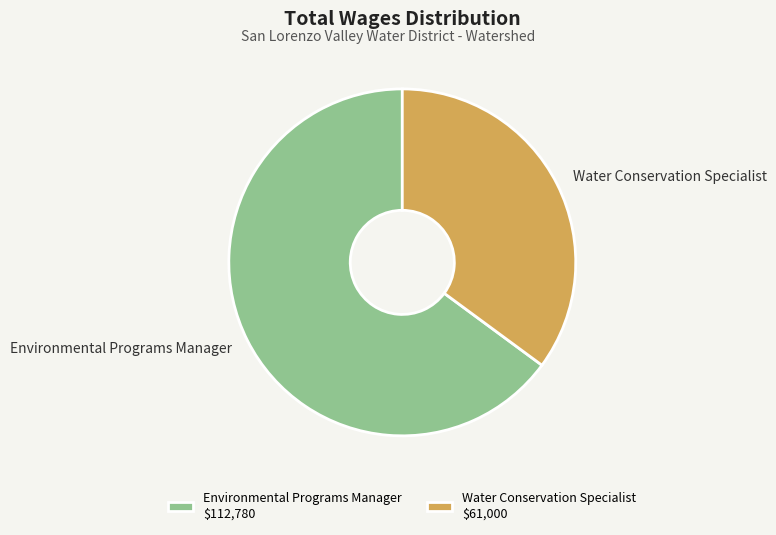

How many slices are in this pie chart?

2